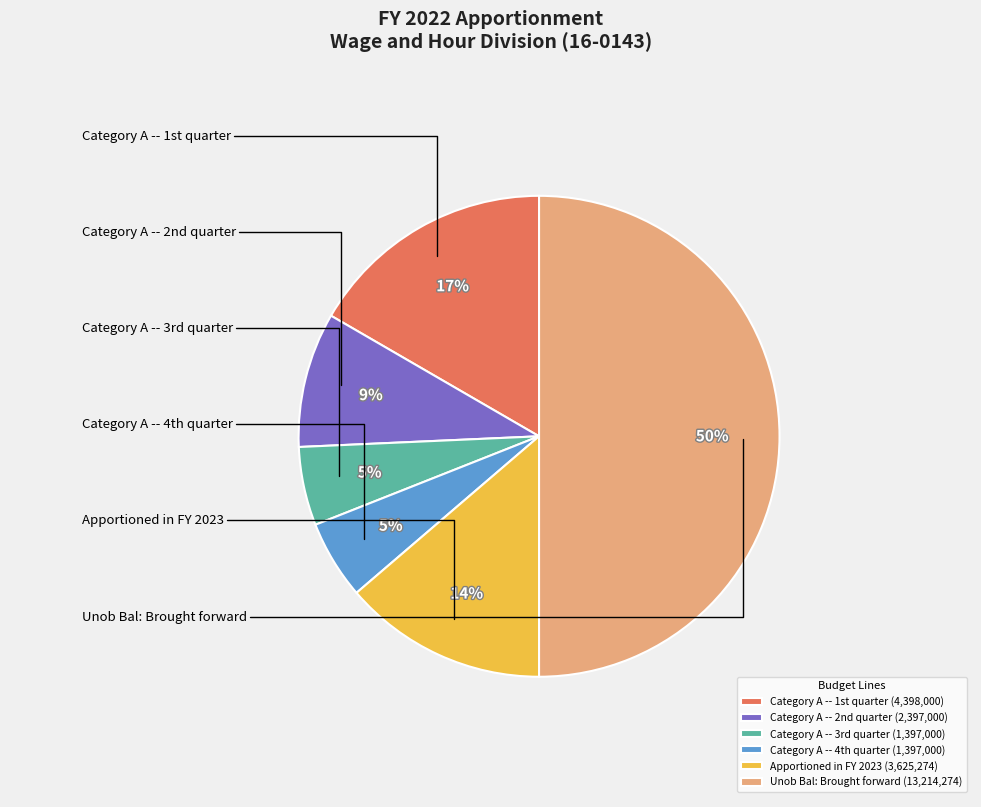

True or false: Unob Bal: Brought forward (13,214,274) accounts for 63% of the total.

False